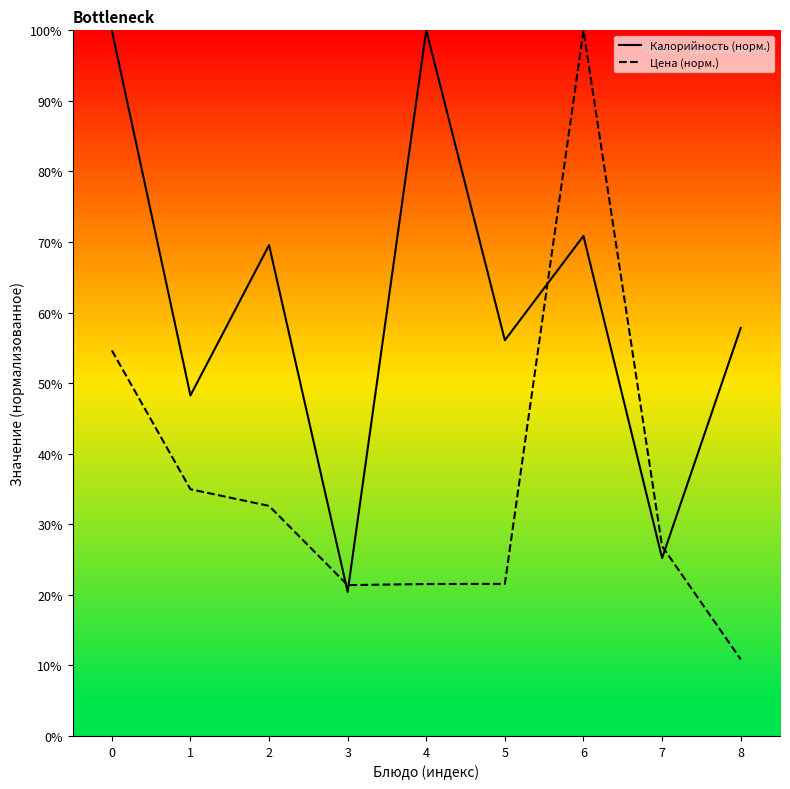

Reading left to right, list all the values displayed in this chart.

Калорийность (норм.): 0=100.0	1=48.3	2=69.6	3=20.4	4=100.0	5=56.1	6=70.9	7=25.2	8=57.8
Цена (норм.): 0=54.6	1=35.0	2=32.6	3=21.4	4=21.5	5=21.6	6=100.0	7=26.9	8=10.9